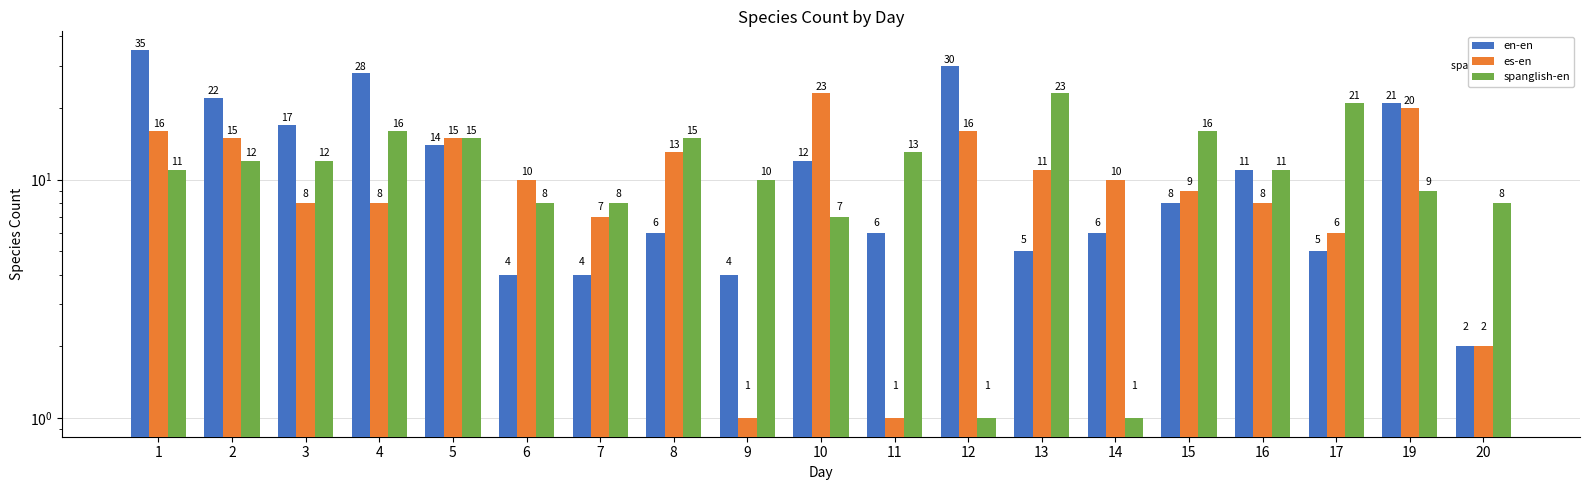

Is it true that spanglish-en equals 2 at 12?

False